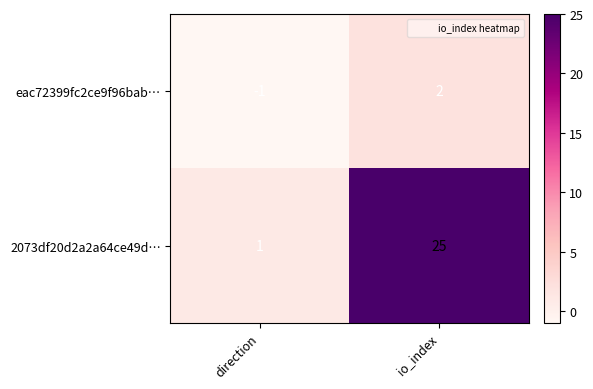

At how many categories does at least one series exceed 19?

1